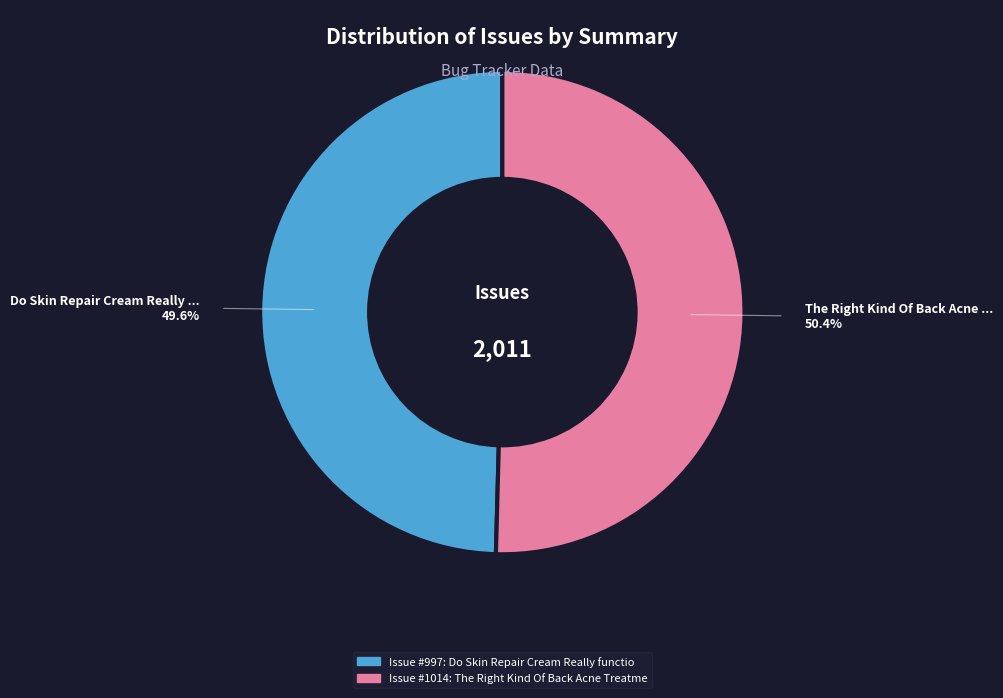

Is there a majority slice in this chart?

Yes